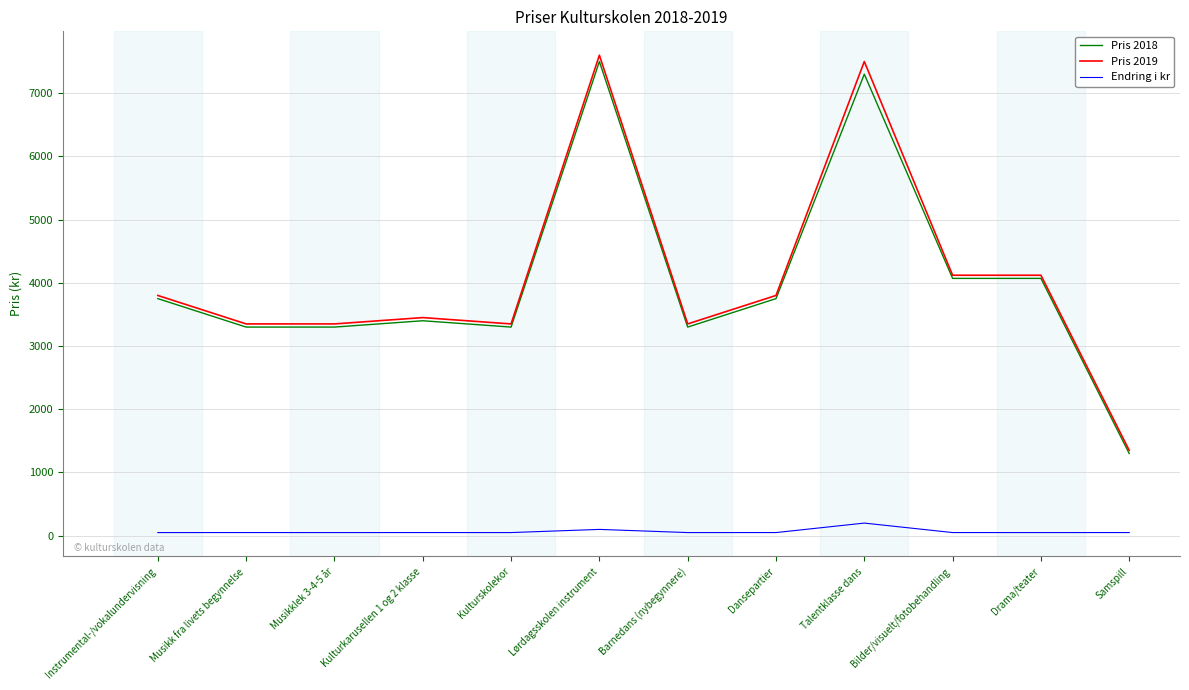

True or false: Endring i kr and Pris 2018 intersect in this chart.

False